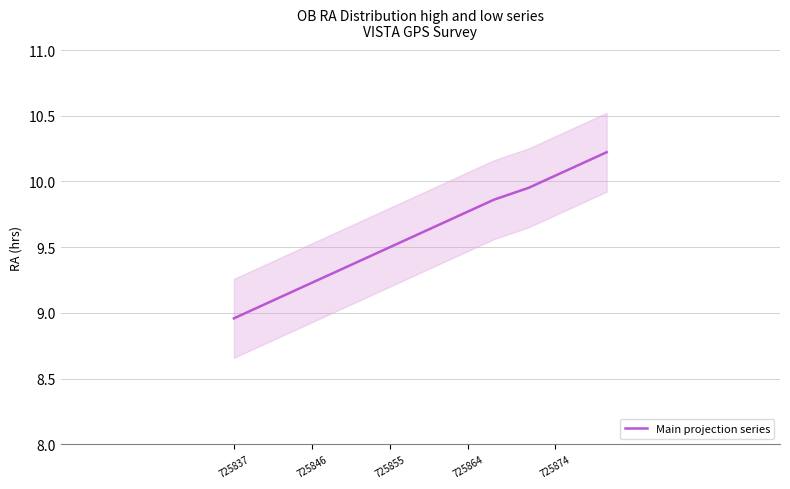

True or false: Main projection series has a value of 14.6 at 725837.

False